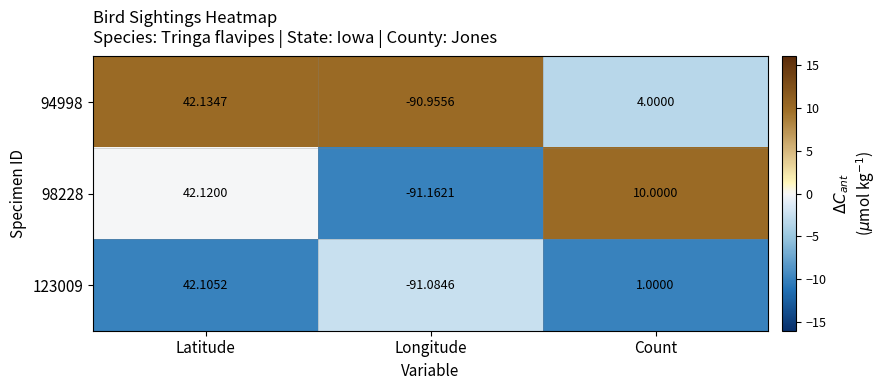

How many categories are shown in the chart?

3